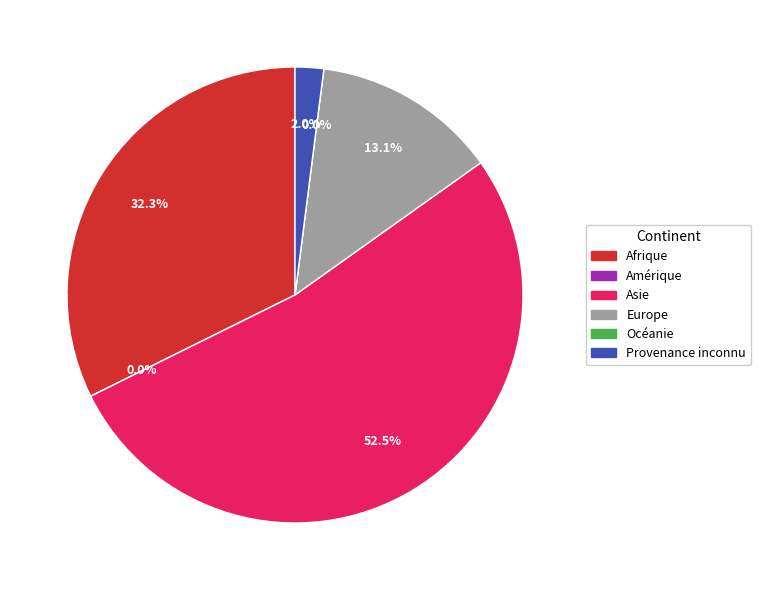

Is it true that Afrique is 32% of the pie?

True